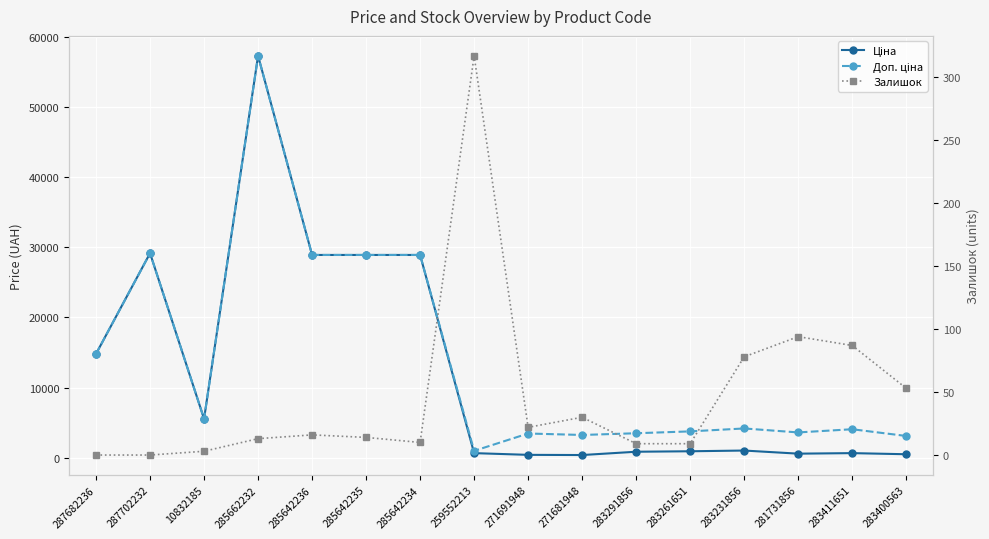

What is the spread (max minus min) of values at 271681948?

3235.8